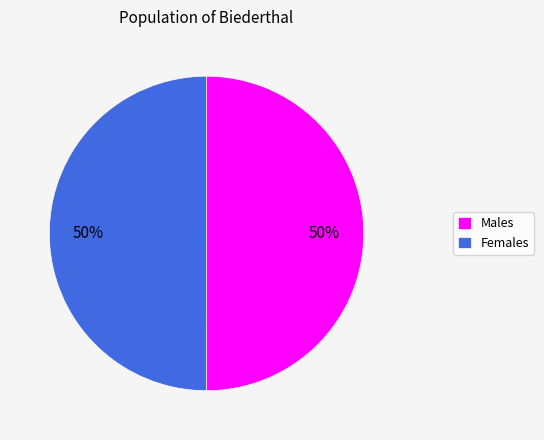

Combined, do Females and Males account for over 50%?

Yes